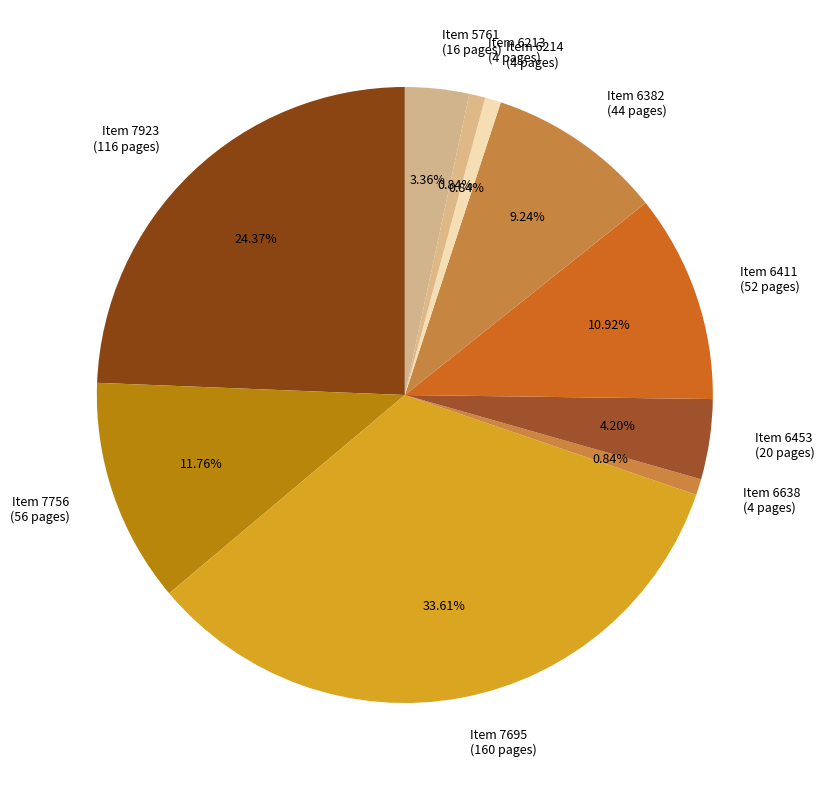

Which has a higher value, Item 7695 (160 pages) or Item 6411 (52 pages)?

Item 7695 (160 pages)